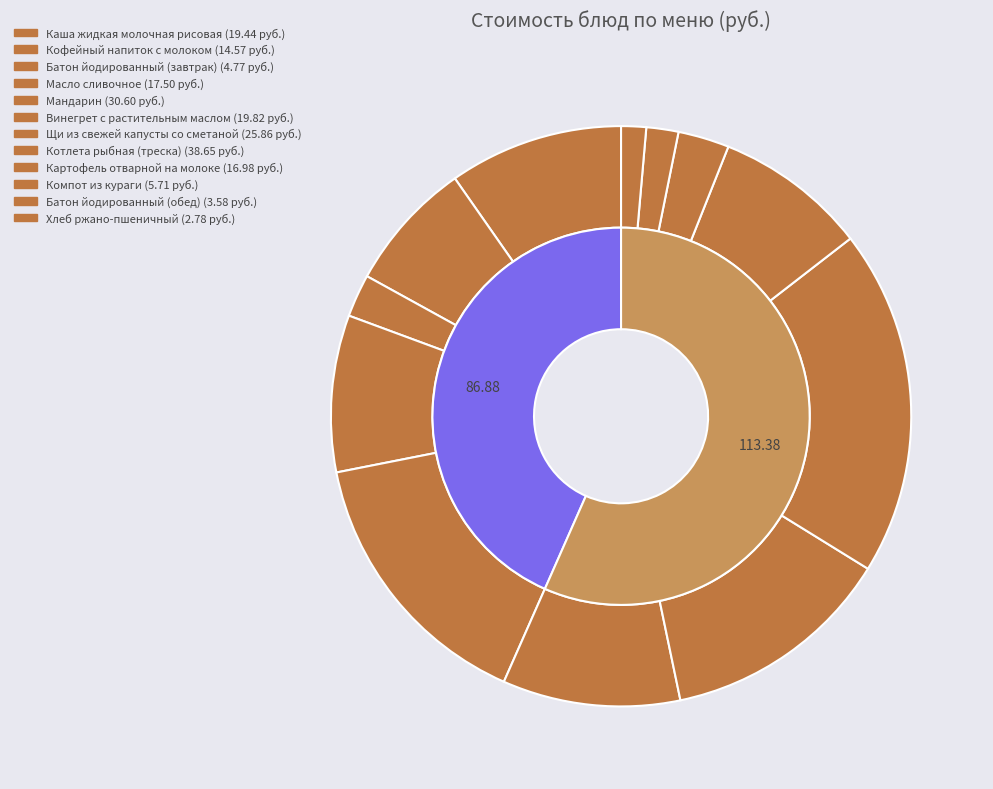

Rank the categories by value from lowest to highest.

Хлеб ржано-пшеничный, Батон йодированный (обед), Батон йодированный (завтрак), Компот из кураги, Кофейный напиток с молоком, Картофель отварной на молоке, Масло сливочное, Каша жидкая молочная рисовая, Винегрет с растительным маслом, Щи из свежей капусты со сметаной, Мандарин, Котлета рыбная (треска)